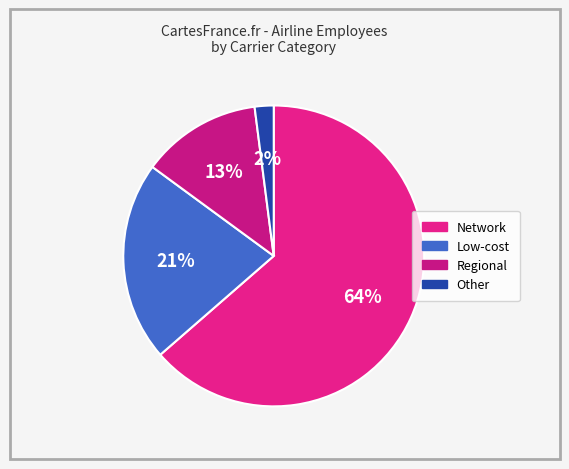

The Low-cost slice represents 35% of the pie. True or false?

False